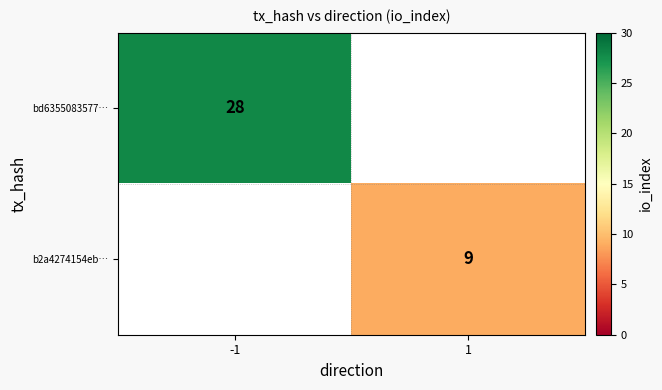

True or false: b2a4274154eb… has a value of 4 at 1.

False